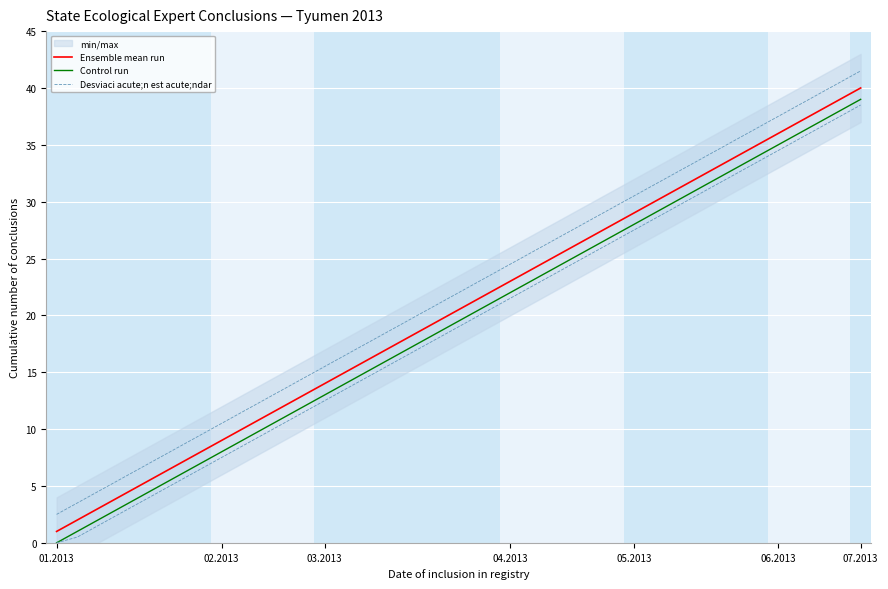

Is the value of Control run at 12 greater than the value of Ensemble mean run at 03.2013?

Yes